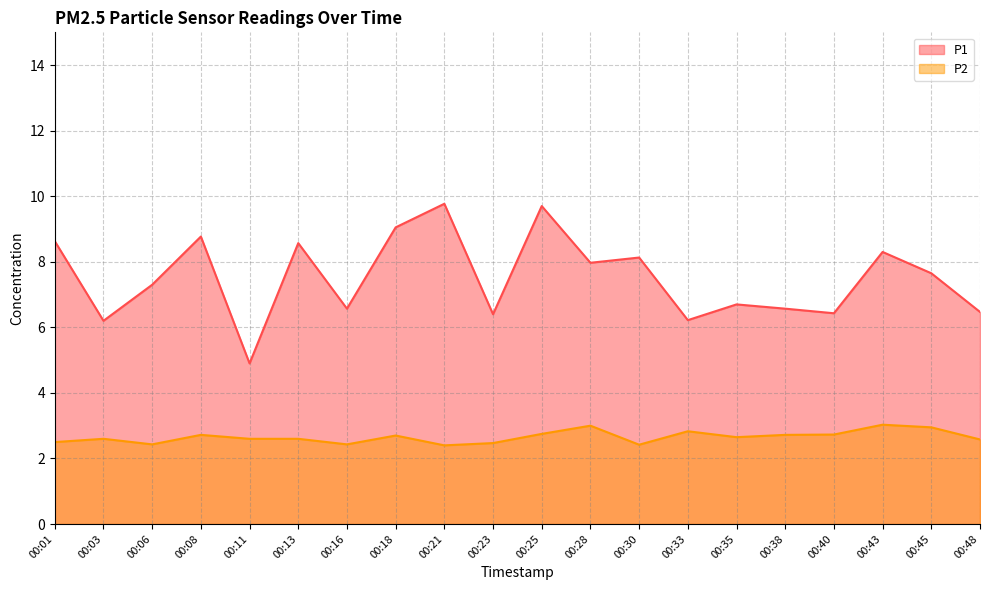

What is the value of the P2 point at the 15th from the left?

2.6